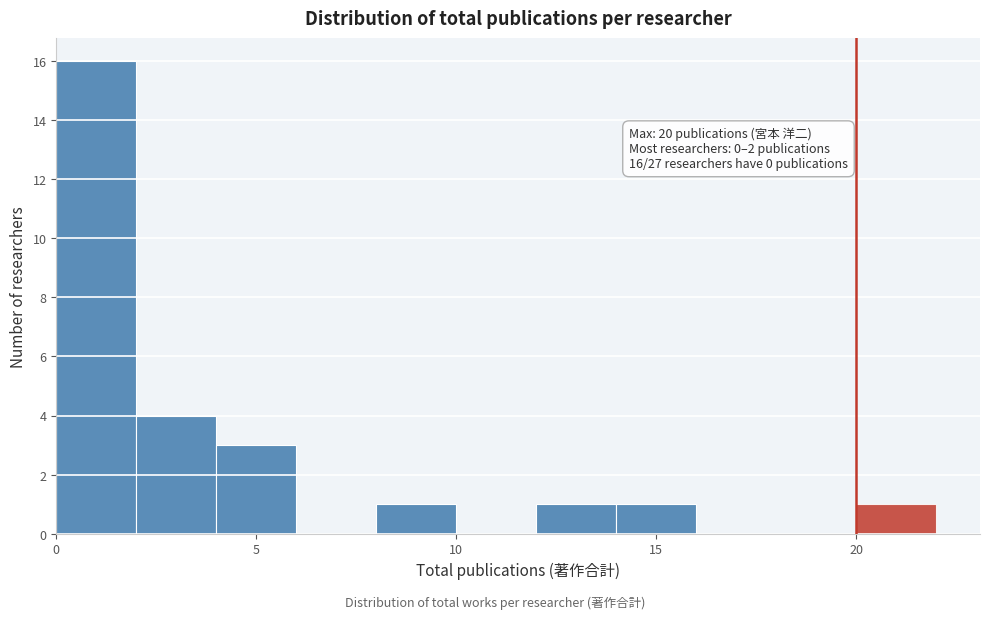

Which range on the x-axis has the tallest bar?

0 to 2